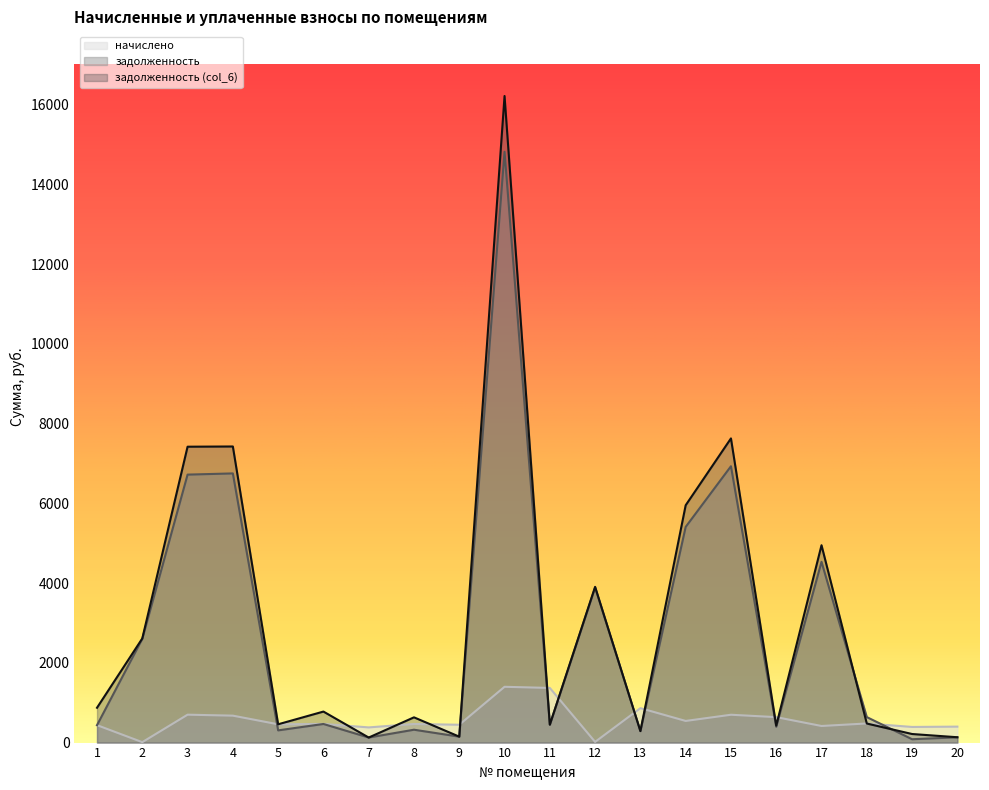

Between 2 and 20, which series saw the biggest shift?

задолженность (col_6)